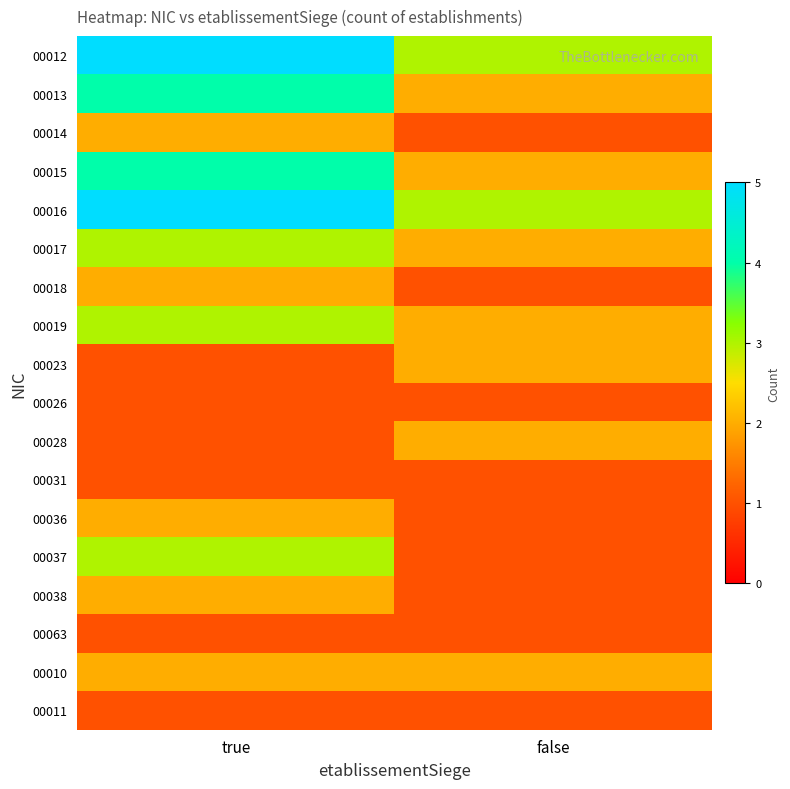

At how many categories does at least one series exceed 2?

2